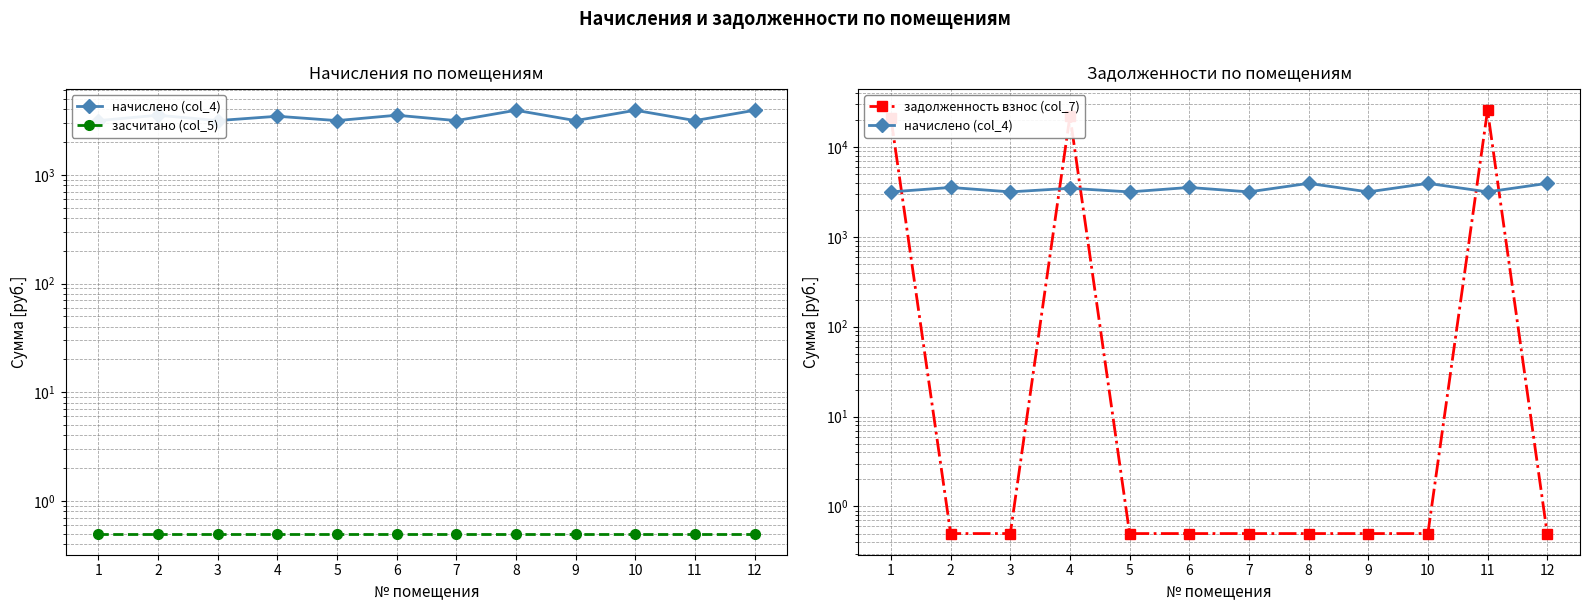

What is the minimum value for засчитано (col_5)?

0.5